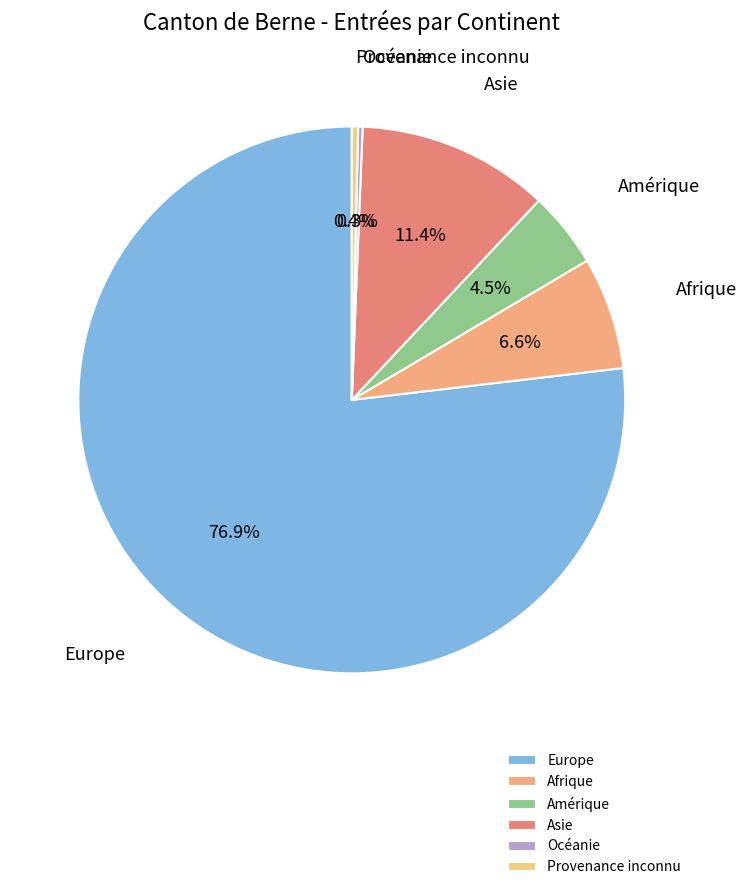

Is the sum of Afrique and Amérique greater than half?

No